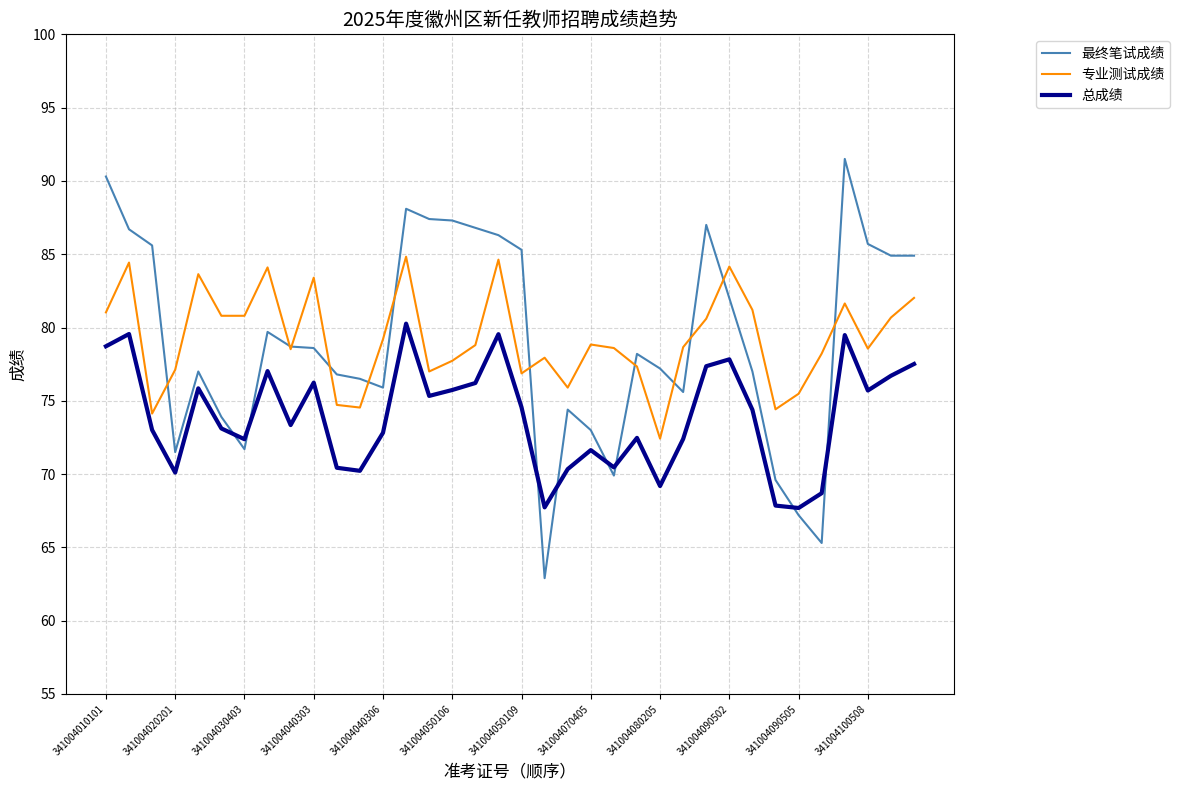

True or false: 专业测试成绩 and 总成绩 intersect in this chart.

False